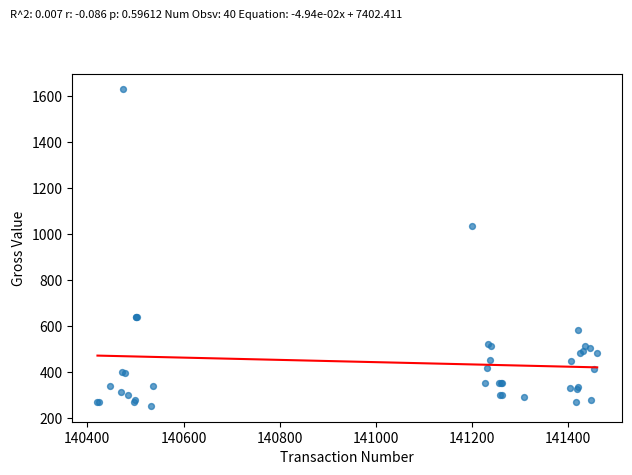

What Y value in the scatter plot is closest to 940?

1035.7